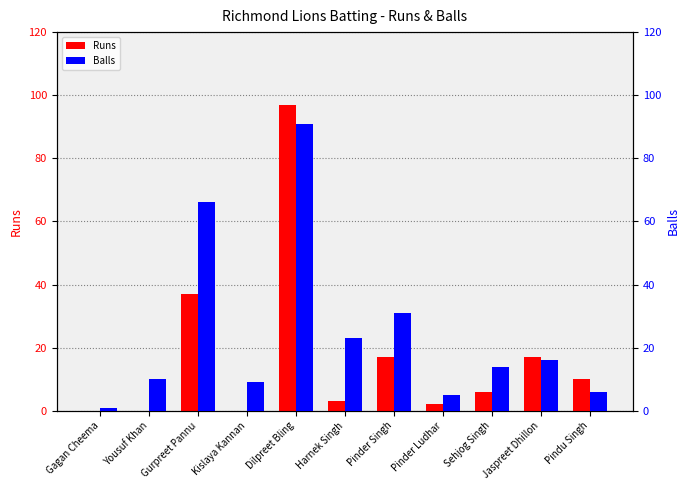

What is the spread (max minus min) of values at Kislaya Kannan?

9